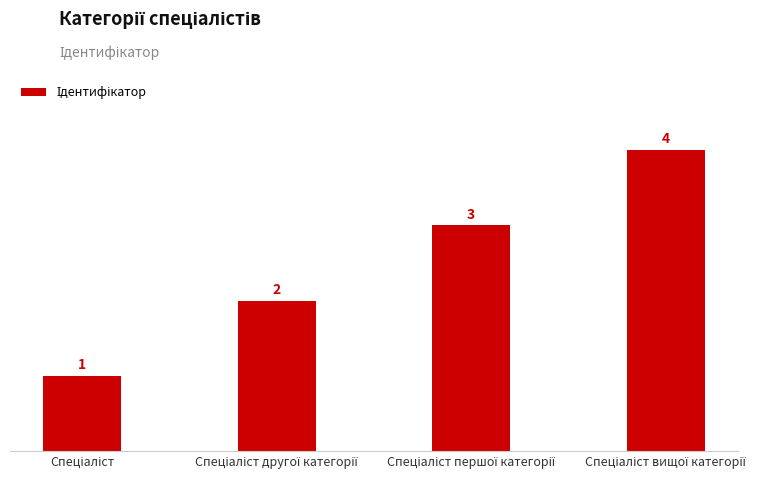

How many values are between 2 and 4?

3